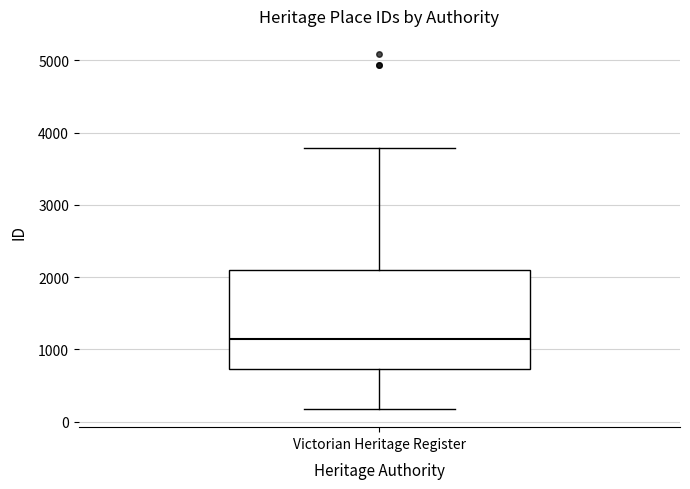

Where is the upper edge of the box for Victorian Heritage Register on the y-axis? The values are not printed on the chart, so give them approximately, as read against the axis.

2100